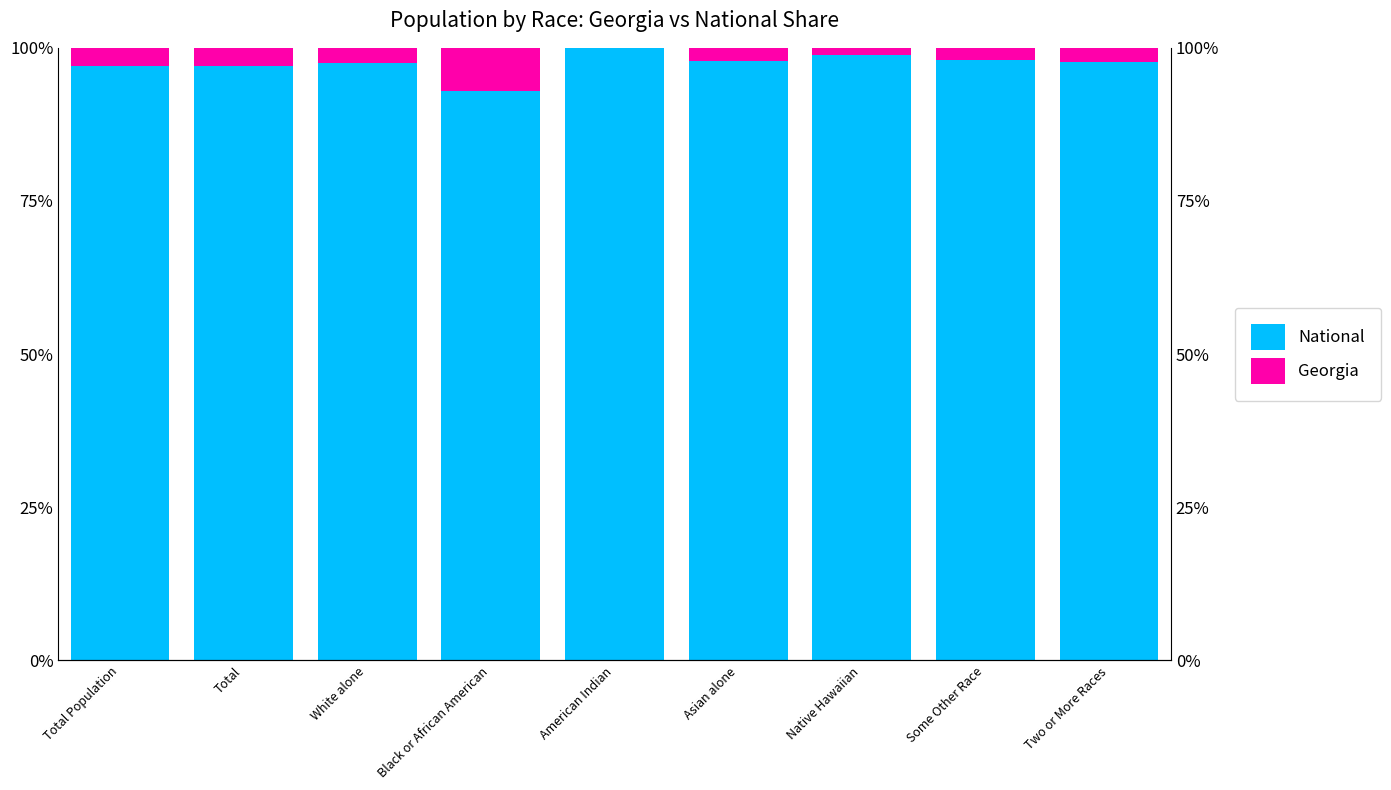

What is the label of the 1st bar from the right?

Two or More Races